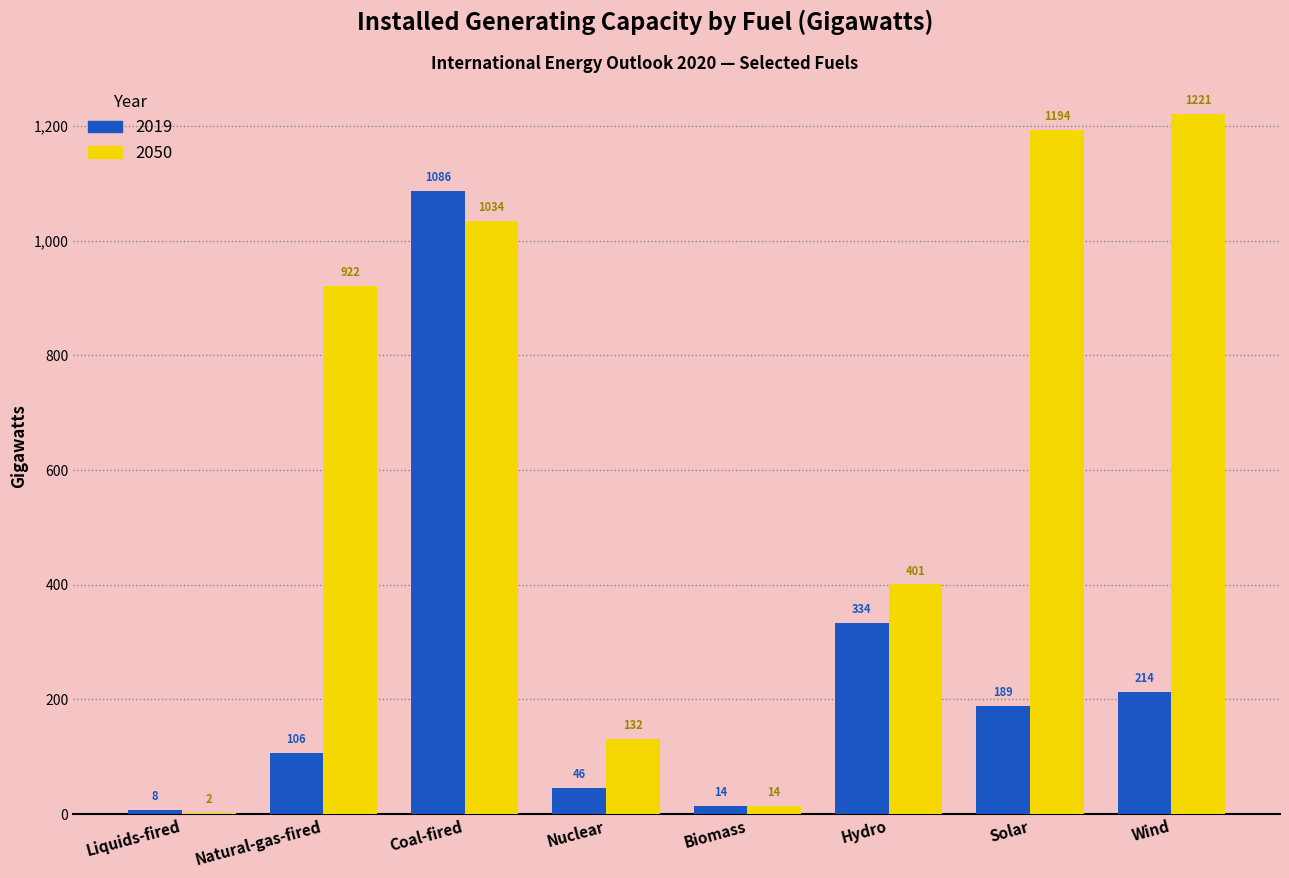

What is the greatest value displayed?

1221.2